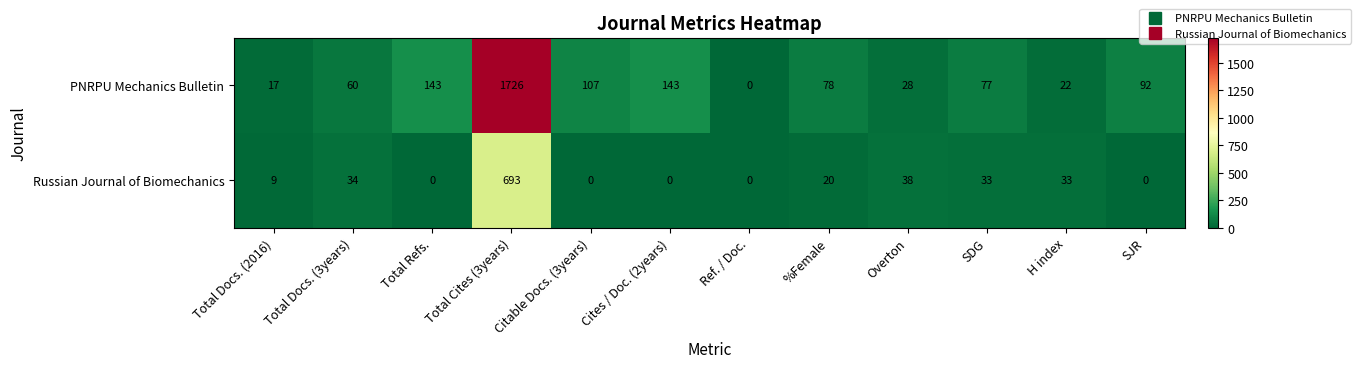

What is the spread (max minus min) of values at Overton?

10